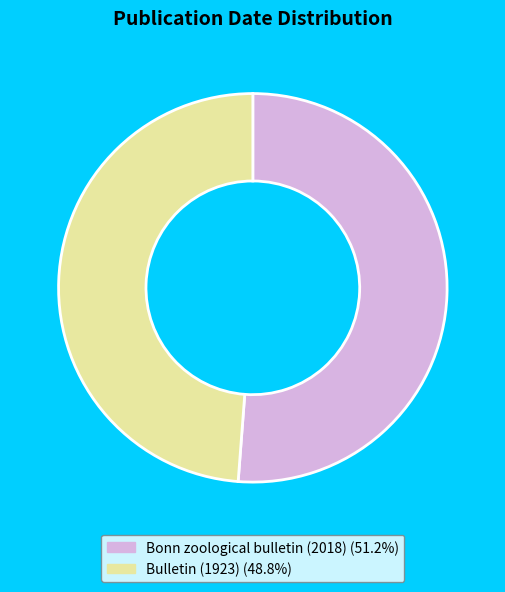

What is the smallest slice in the pie chart?

Bulletin (1923)